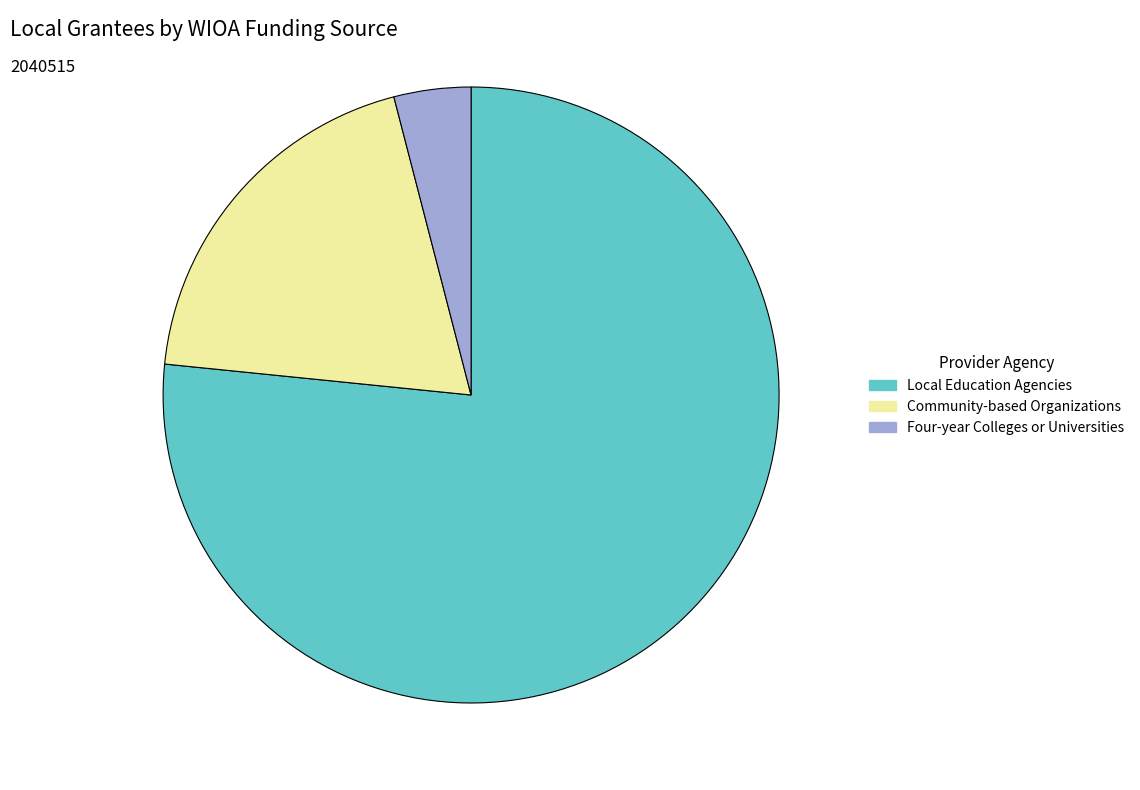

Approximately how many times larger is the value at Community-based Organizations compared to Four-year Colleges or Universities?

4.8